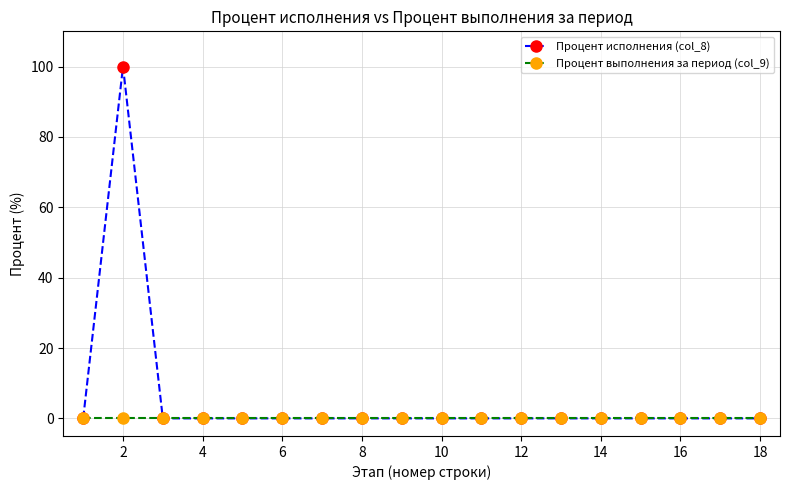

What are all the series names shown in the legend?

Процент исполнения (col_8), Процент выполнения за период (col_9)